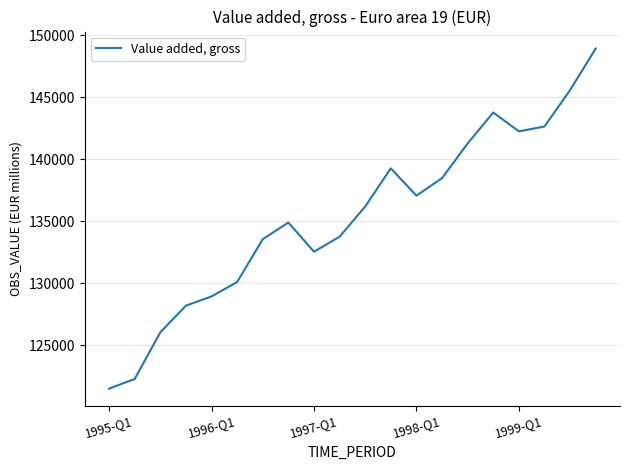

How many lines are shown in the chart?

1